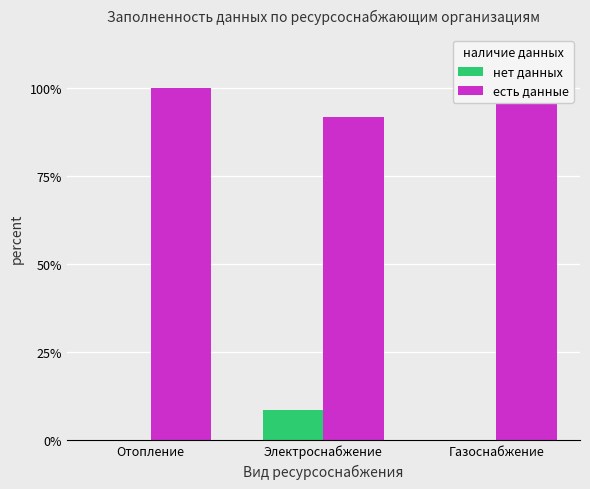

How many bars are there in total?

6